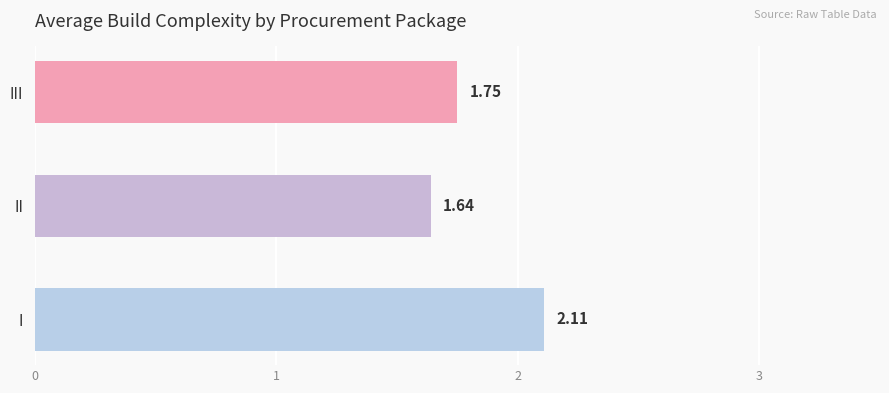

At which category does the chart reach its peak across all series?

I